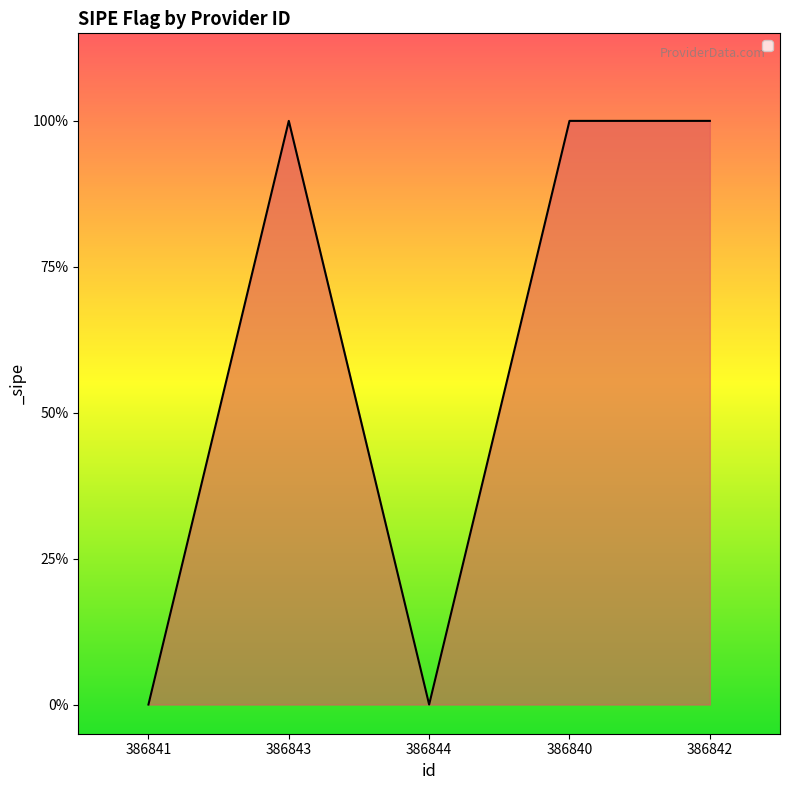

Which label corresponds to the smallest value in the chart?

386841